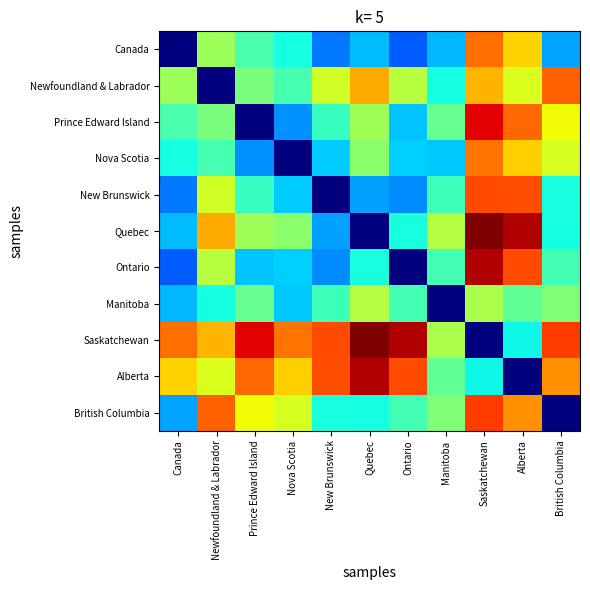

At how many categories does at least one series exceed 0?

11